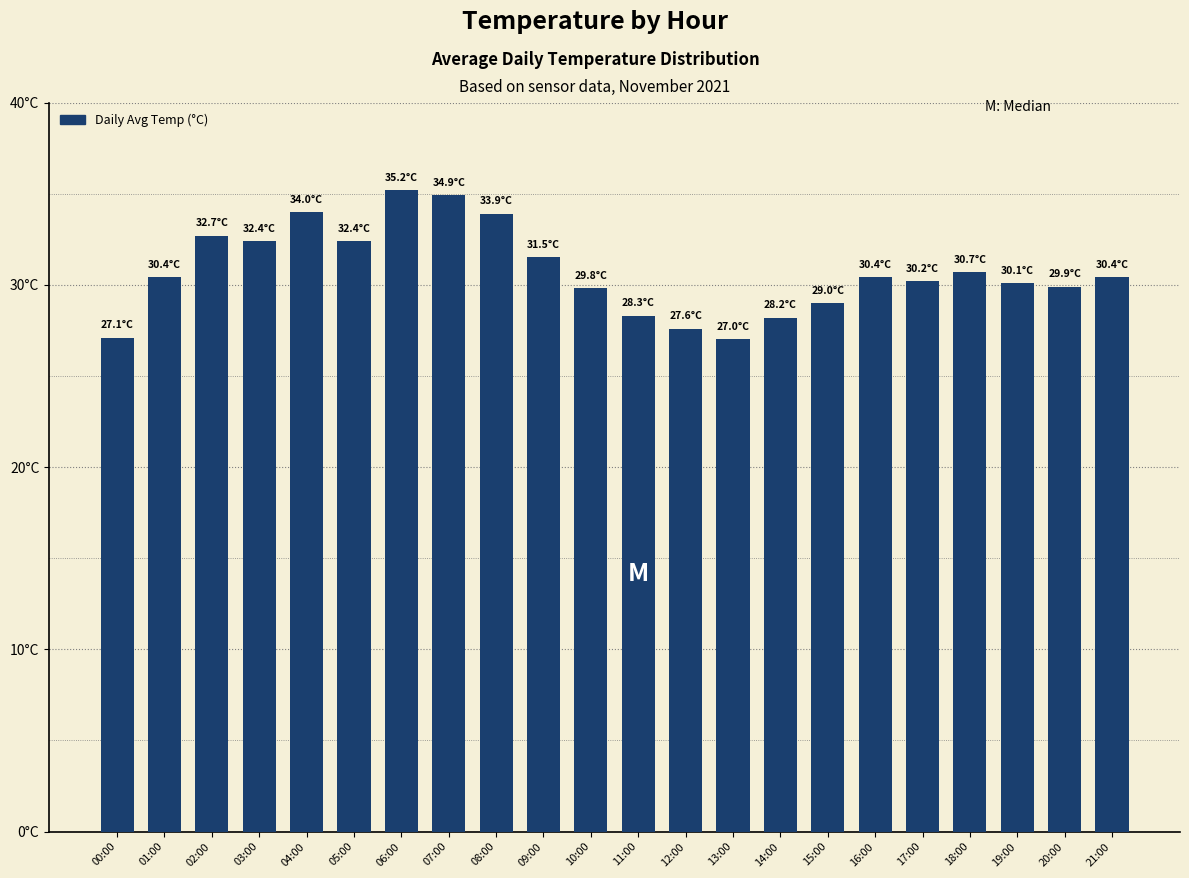

Does the chart contain any negative values?

No